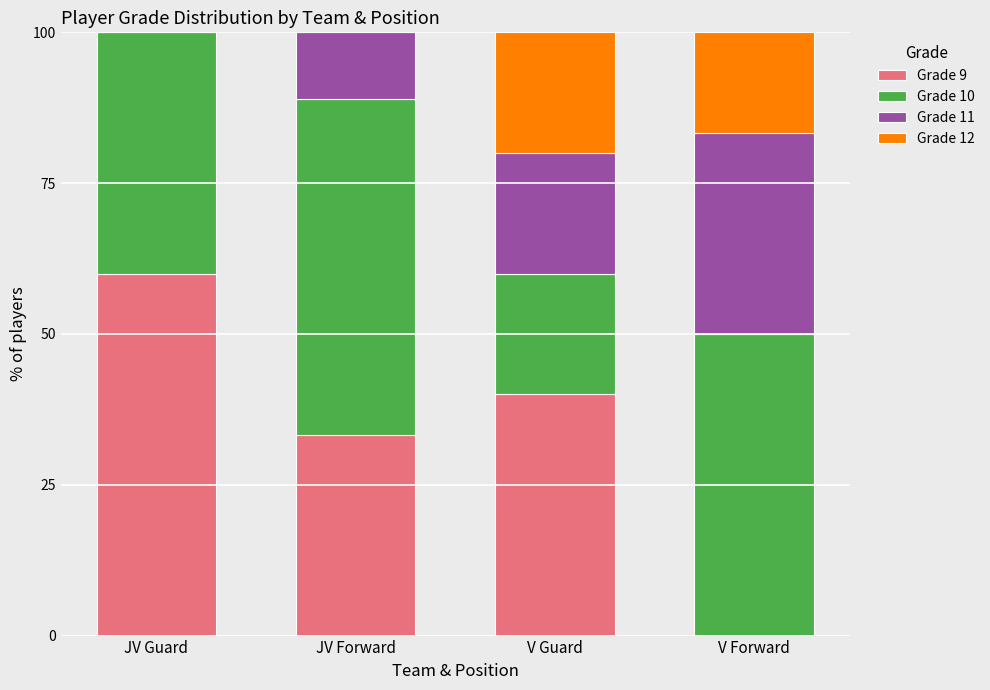

Where does the Grade 9 series first go above 40?

JV Guard